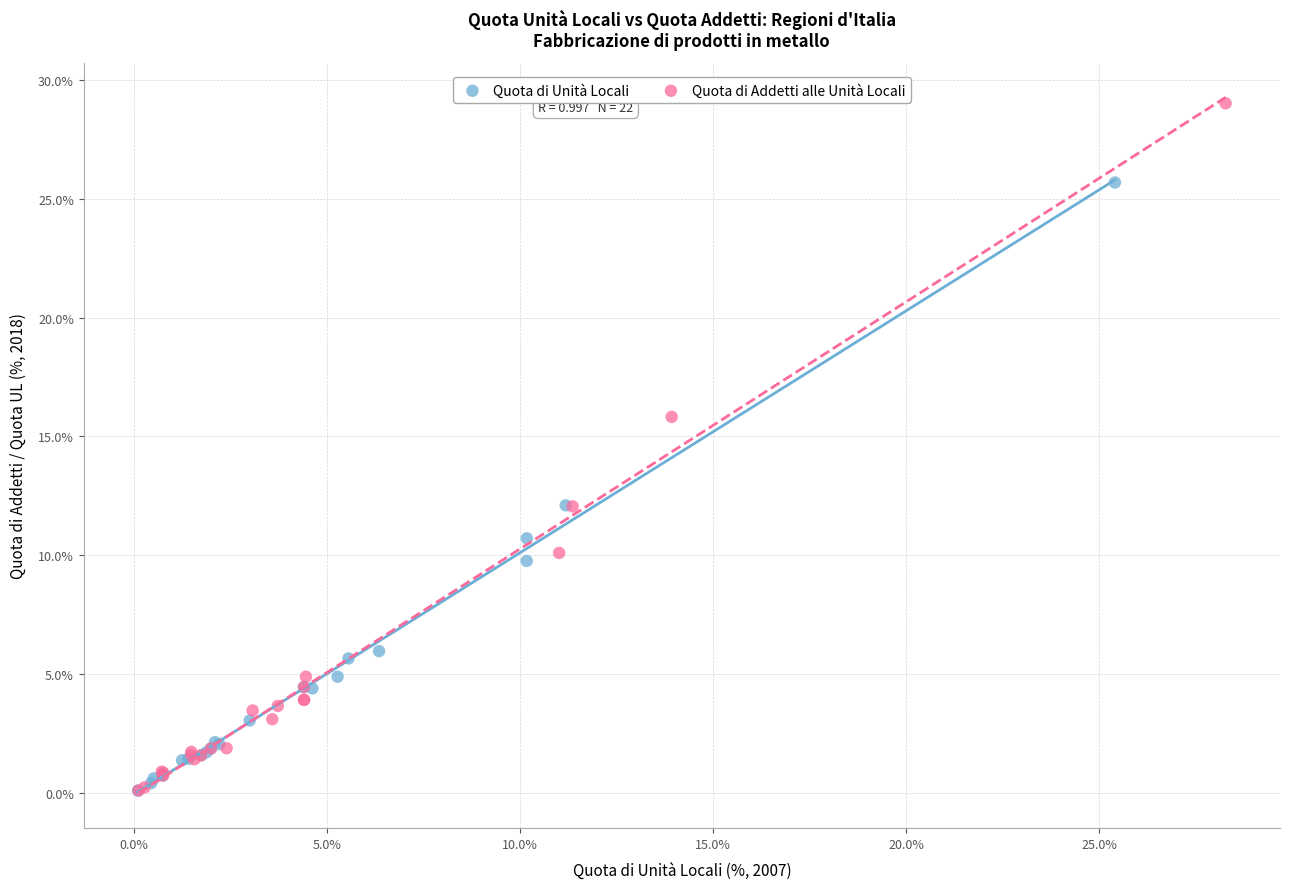

Which series reaches the maximum Y coordinate?

Quota di Addetti alle Unità Locali